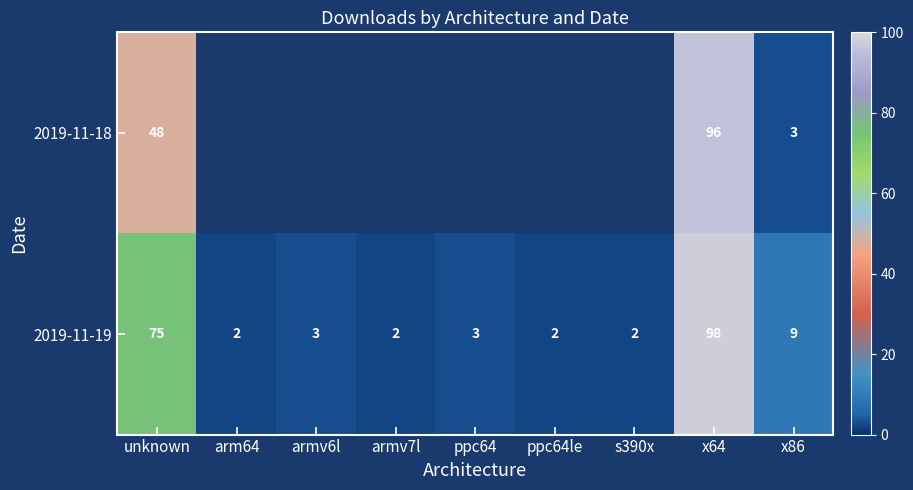

At unknown, list the series in order from smallest to largest.

2019-11-18, 2019-11-19